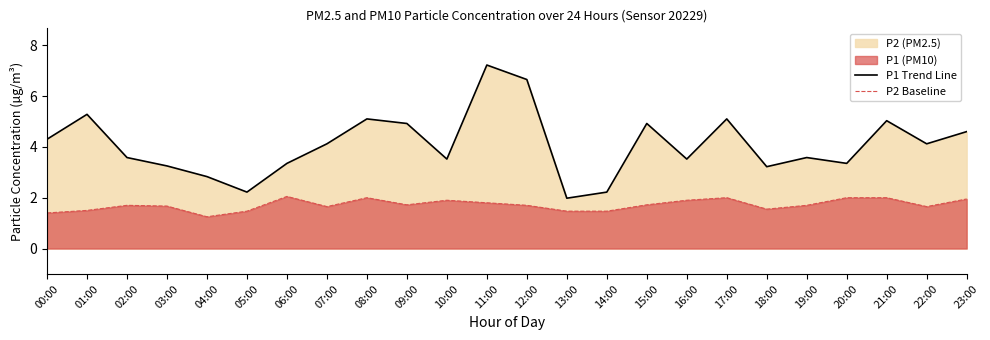

Which series has the widest spread of values?

P1 Trend Line